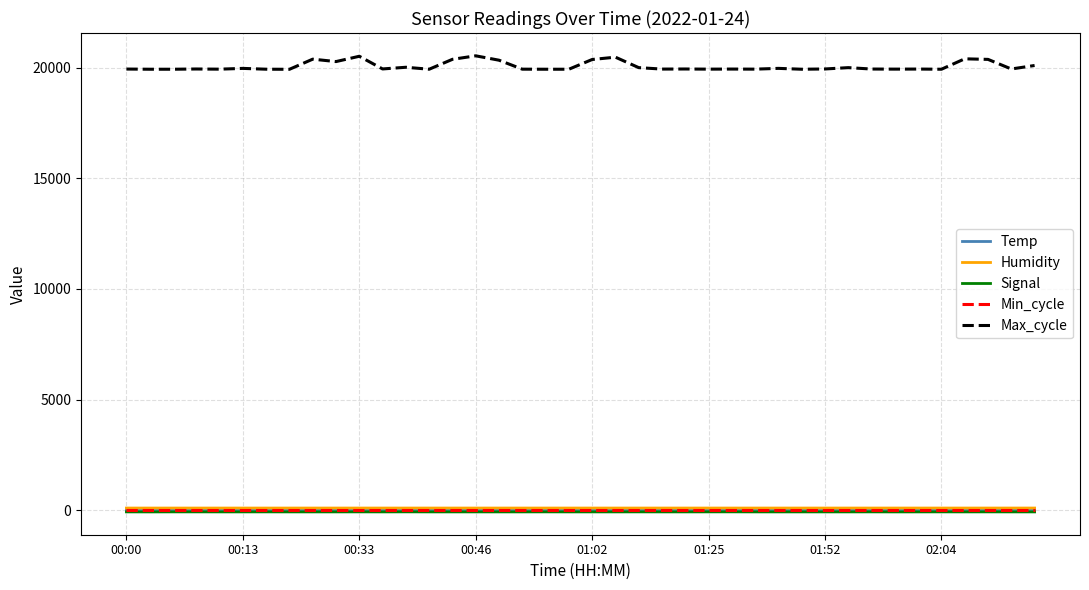

True or false: Signal and Max_cycle cross at least once.

False